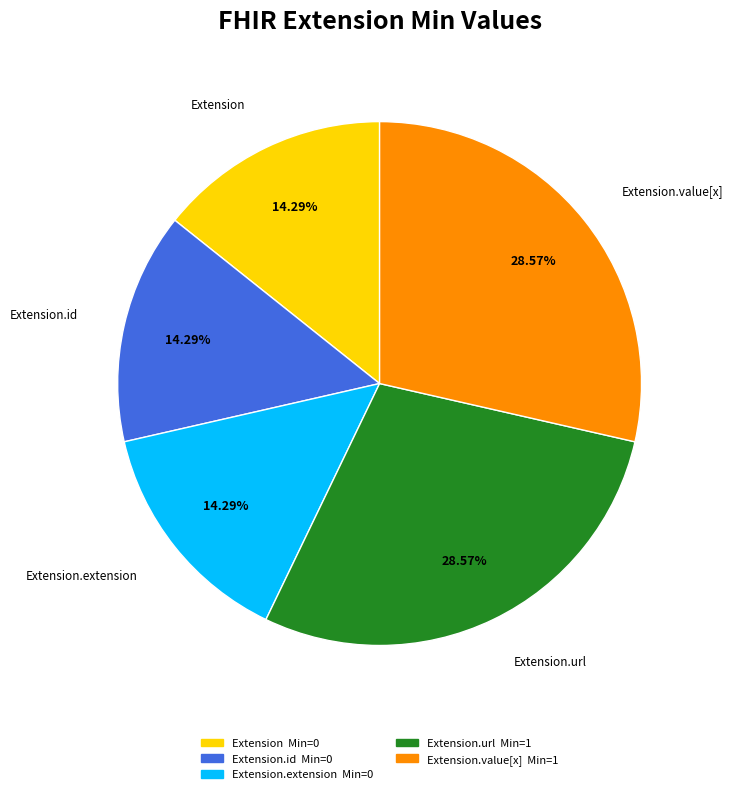

To the nearest percent, what is the average slice percentage?

20%